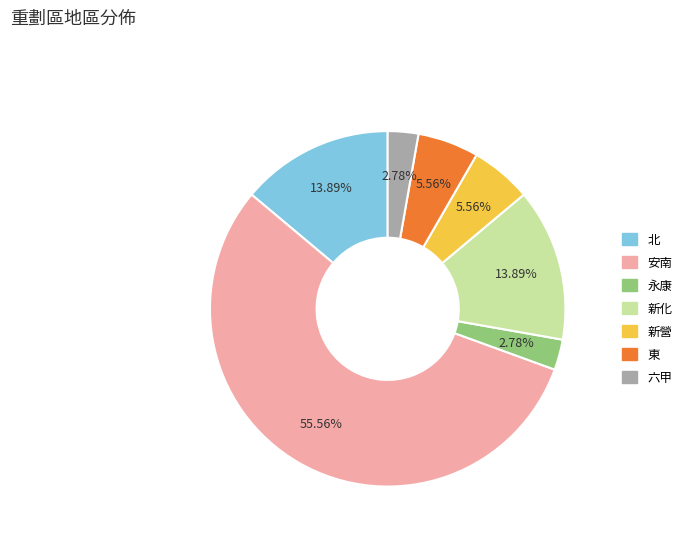

Count the number of slices in the pie.

7